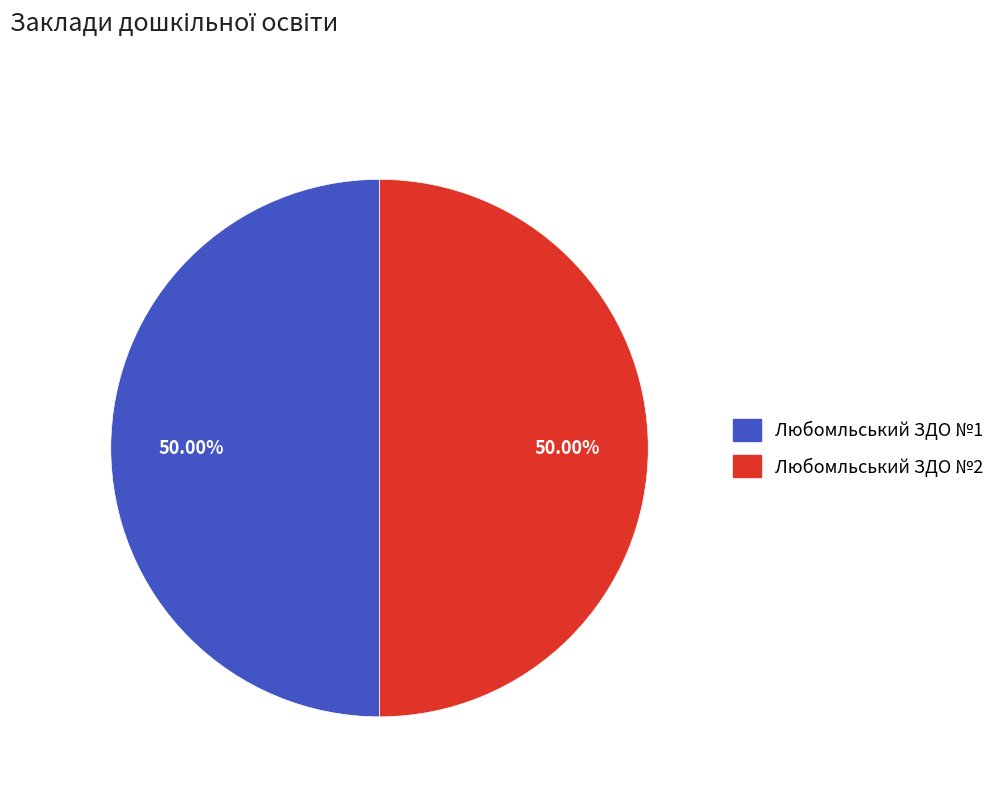

Is the sum of Любомльський ЗДО №2 and Любомльський ЗДО №1 greater than half?

Yes